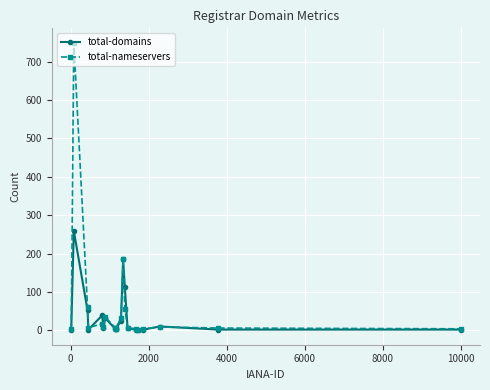

List the series in order of their peak value, highest first.

total-nameservers, total-domains